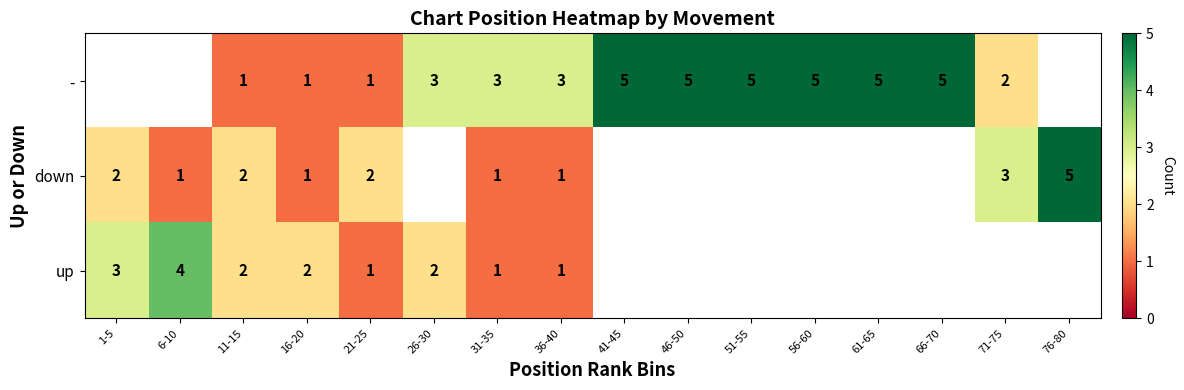

What is the sum of the down values at 71-75 and 76-80?

8